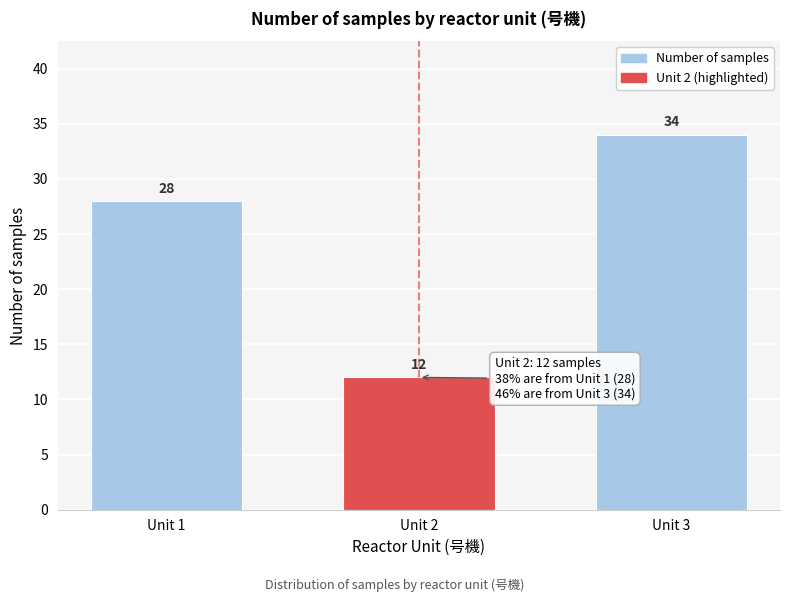

Reading left to right, list all the values displayed in this chart.

28	12	34